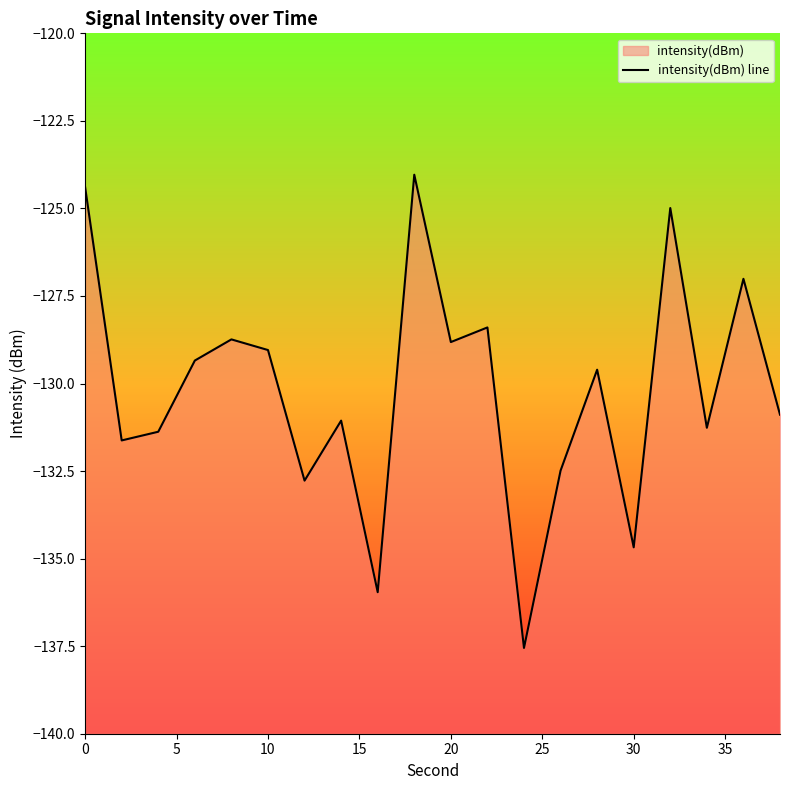

How many interior local peaks (higher than both neighbors) does the data have?

7